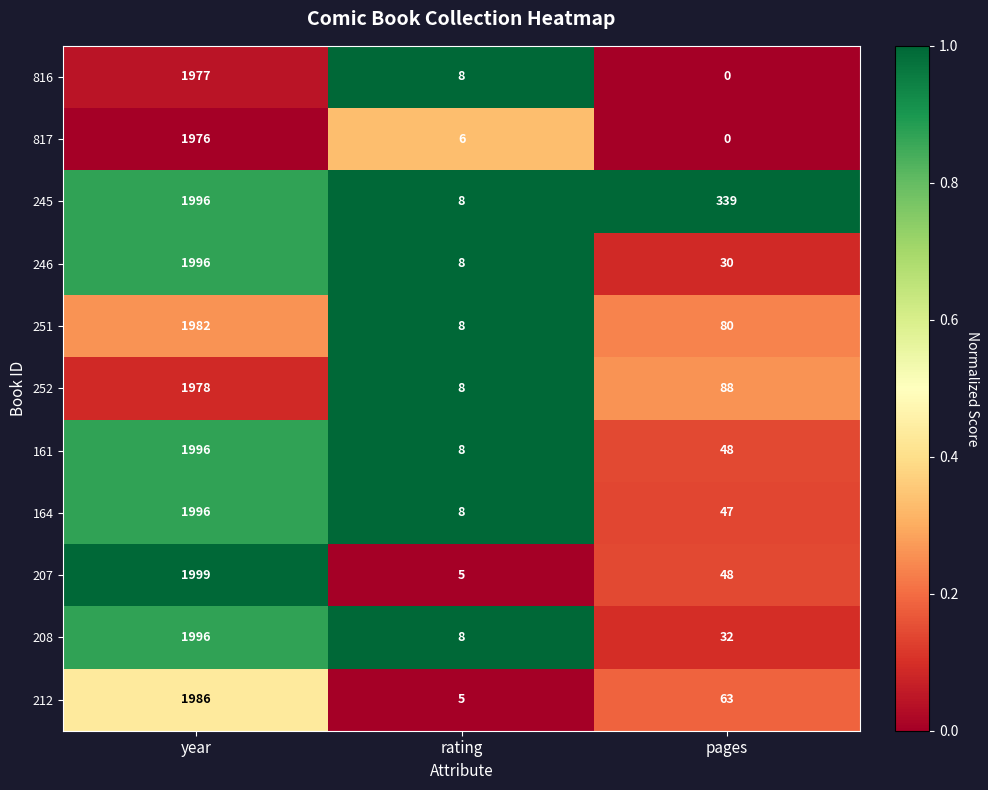

What is the difference between the second highest and minimum values in the 208 series?

24